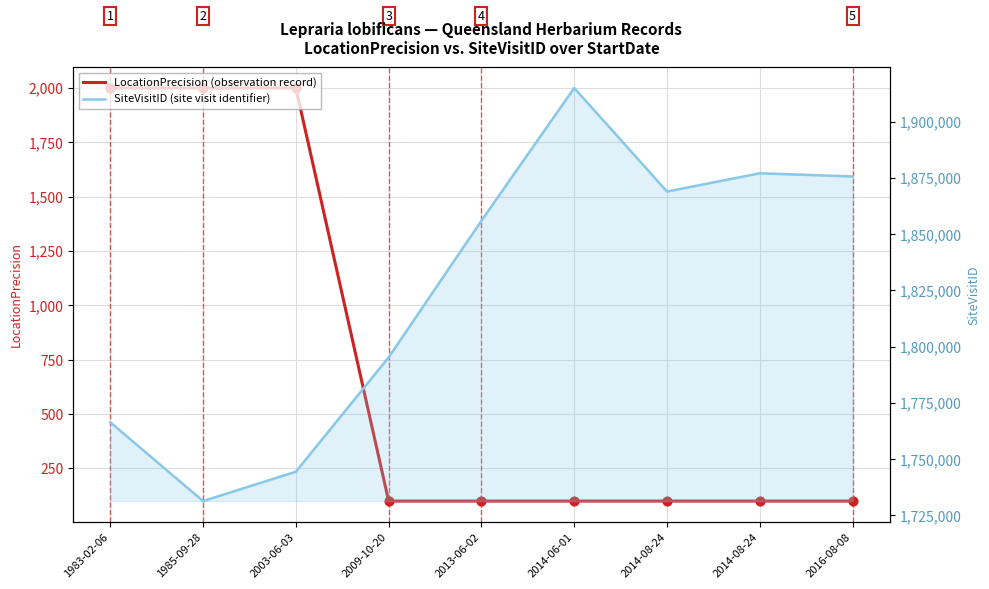

Which series contains the lowest Y value?

LocationPrecision (observation record)